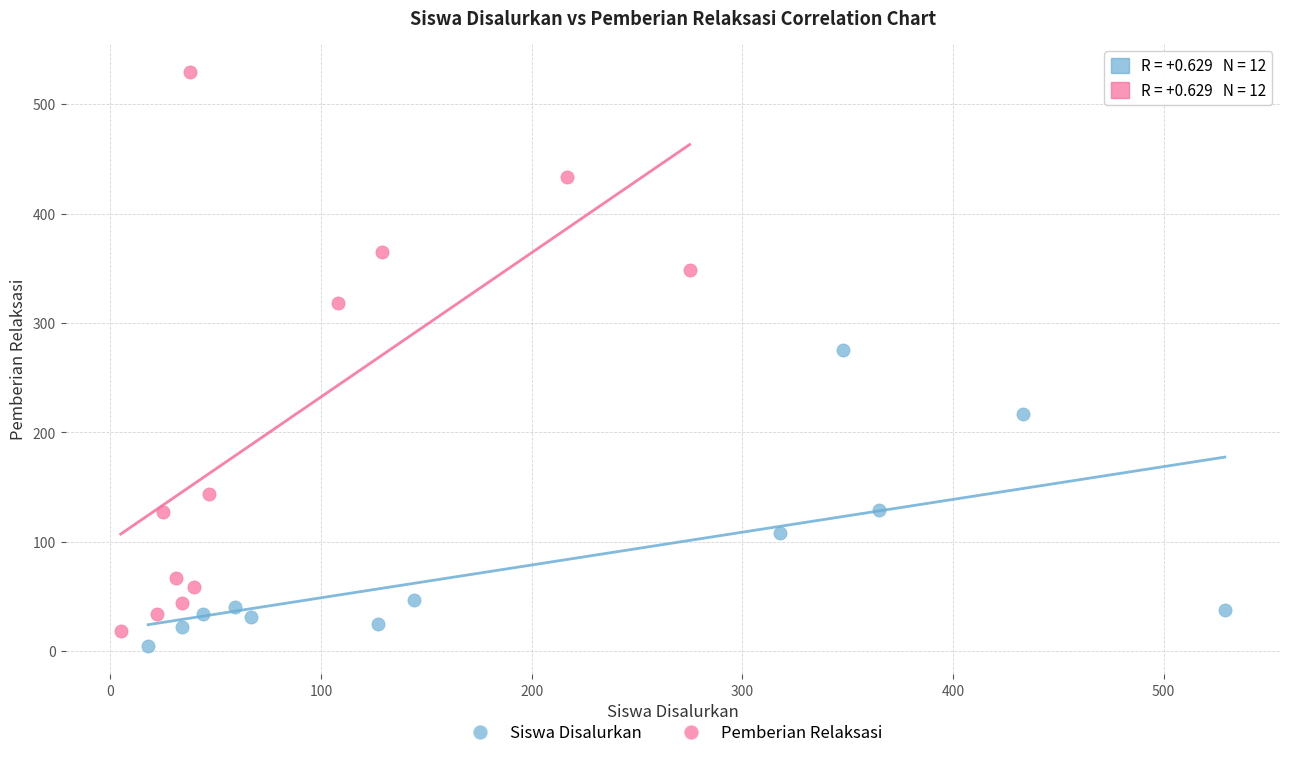

Which series contains the lowest Y value?

Siswa Disalurkan